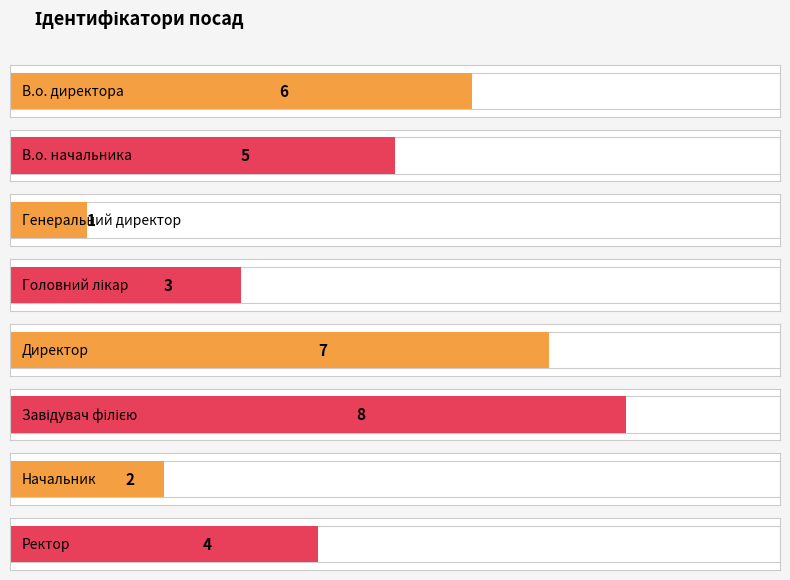

What is the maximum value shown in the chart?

8